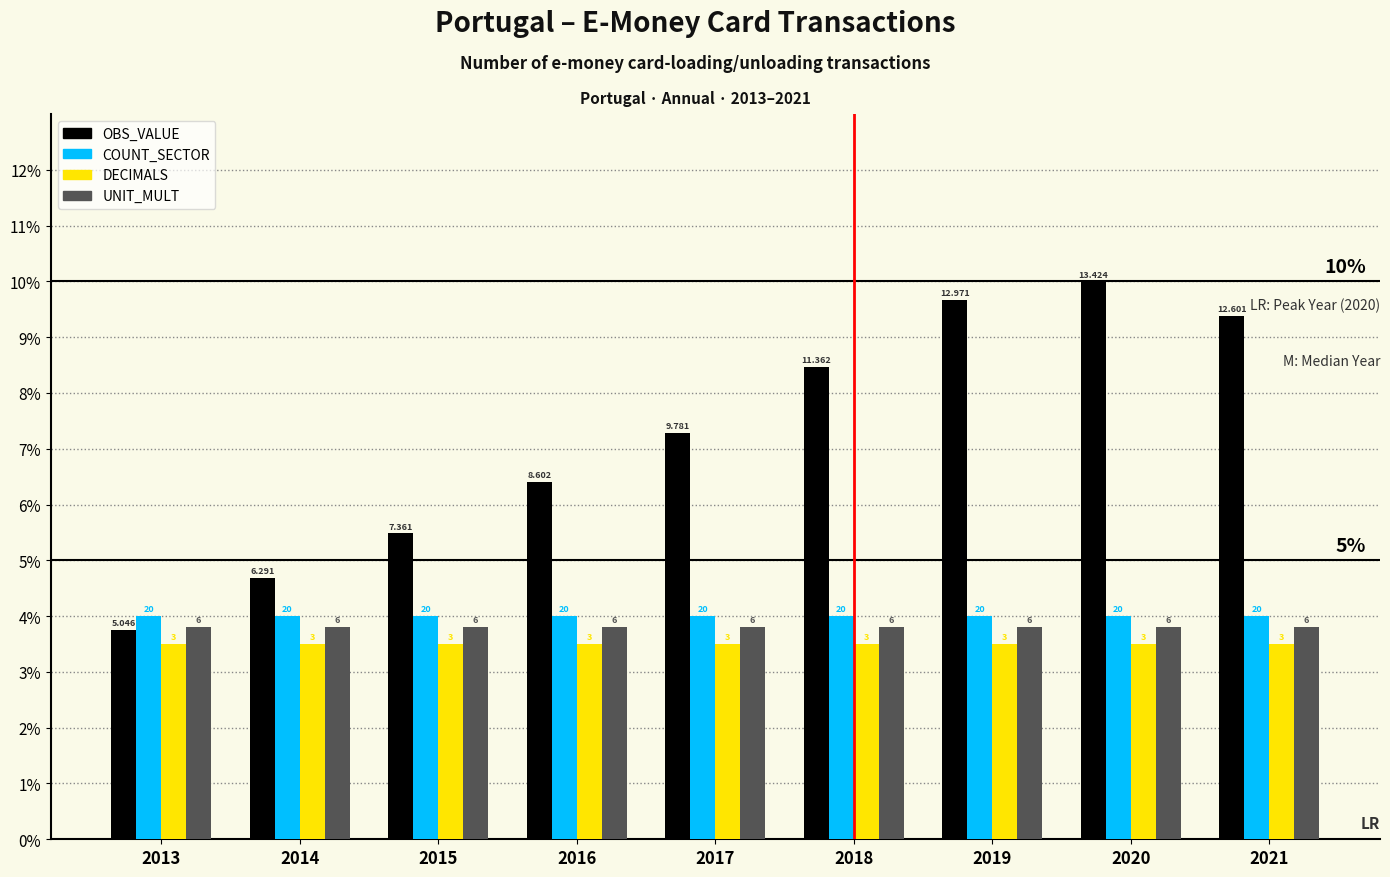

Reading right to left, transcribe all the data shown in this chart.

OBS_VALUE: 2021=0.1	2020=0.1	2019=0.1	2018=0.1	2017=0.1	2016=0.1	2015=0.1	2014=0.0	2013=0.0
COUNT_SECTOR: 2021=0.0	2020=0.0	2019=0.0	2018=0.0	2017=0.0	2016=0.0	2015=0.0	2014=0.0	2013=0.0
DECIMALS: 2021=0.0	2020=0.0	2019=0.0	2018=0.0	2017=0.0	2016=0.0	2015=0.0	2014=0.0	2013=0.0
UNIT_MULT: 2021=0.0	2020=0.0	2019=0.0	2018=0.0	2017=0.0	2016=0.0	2015=0.0	2014=0.0	2013=0.0